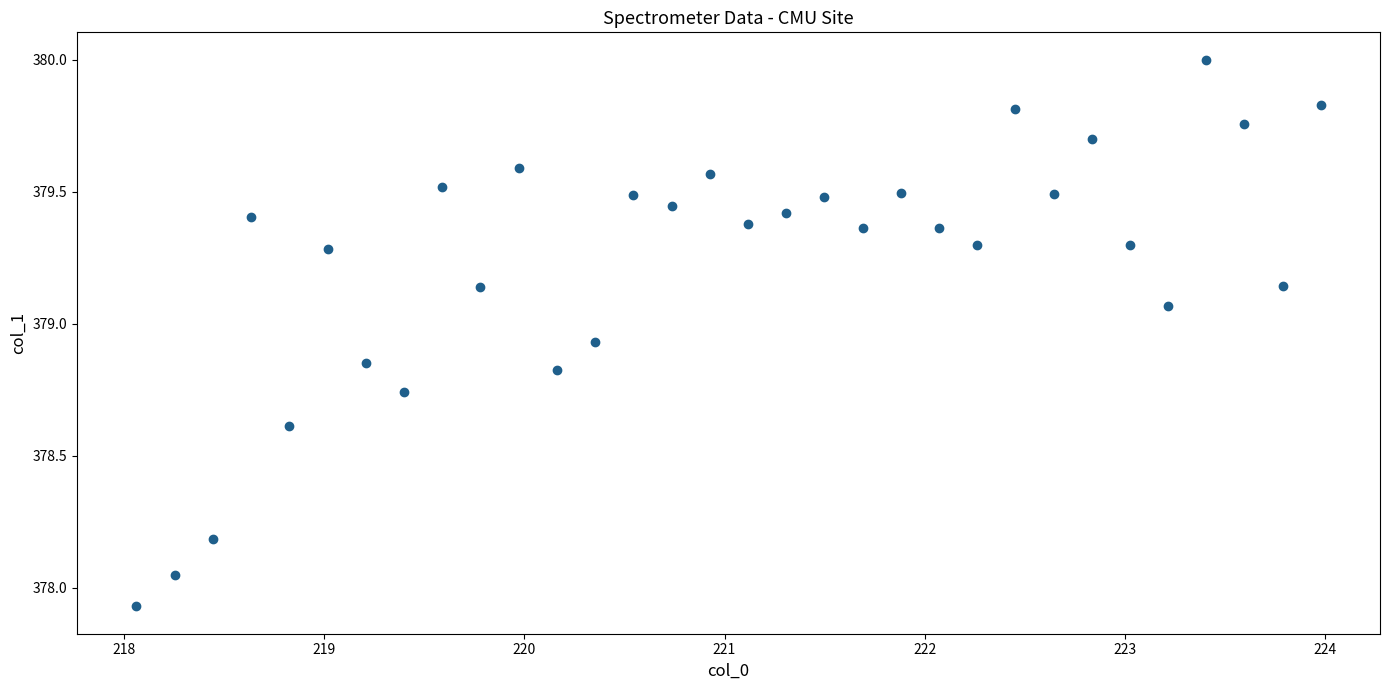

What is the range of Y values (max minus min)?

2.1